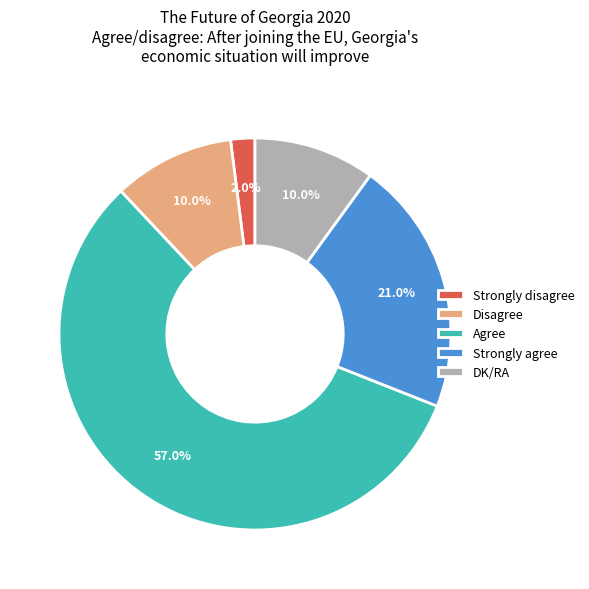

Which slice represents more than half of the pie?

Agree